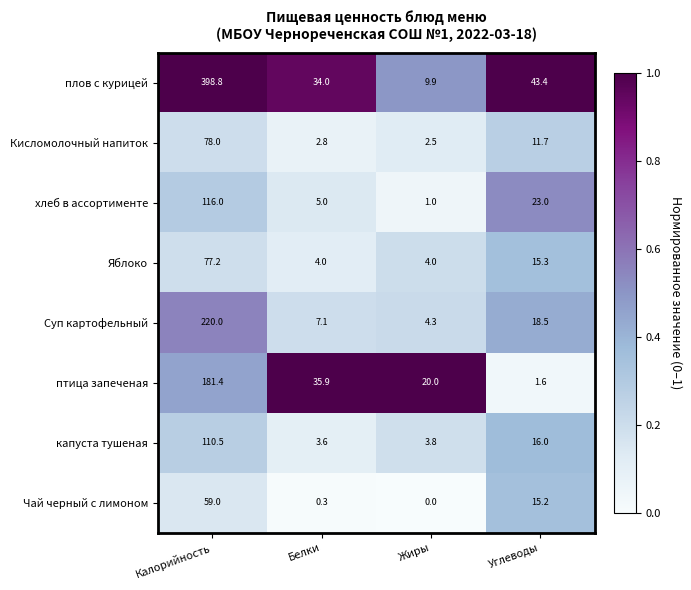

Where is птица запеченая nearest to the value 91?

Белки